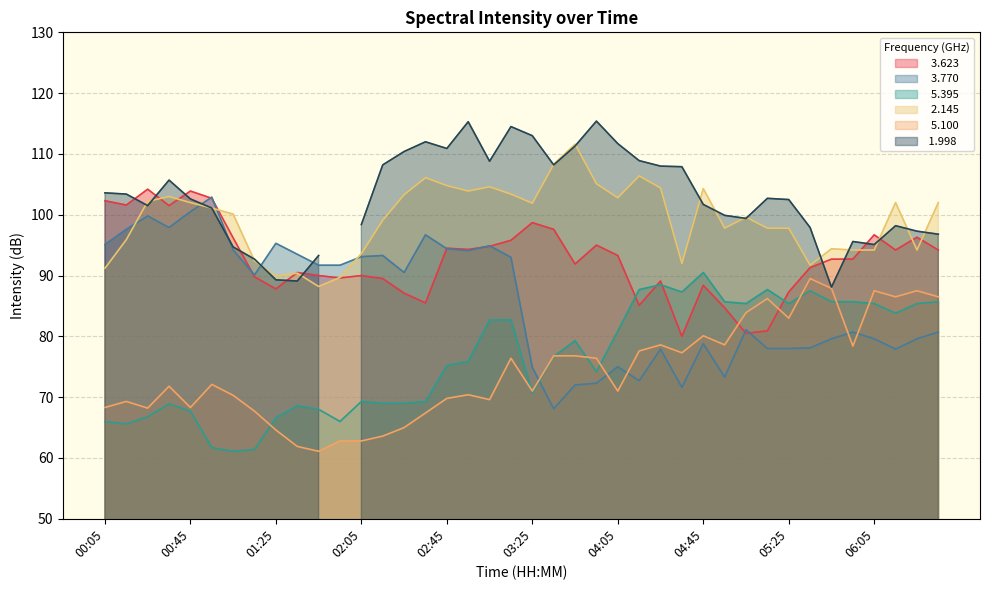

Does the chart have visible grid lines?

Yes